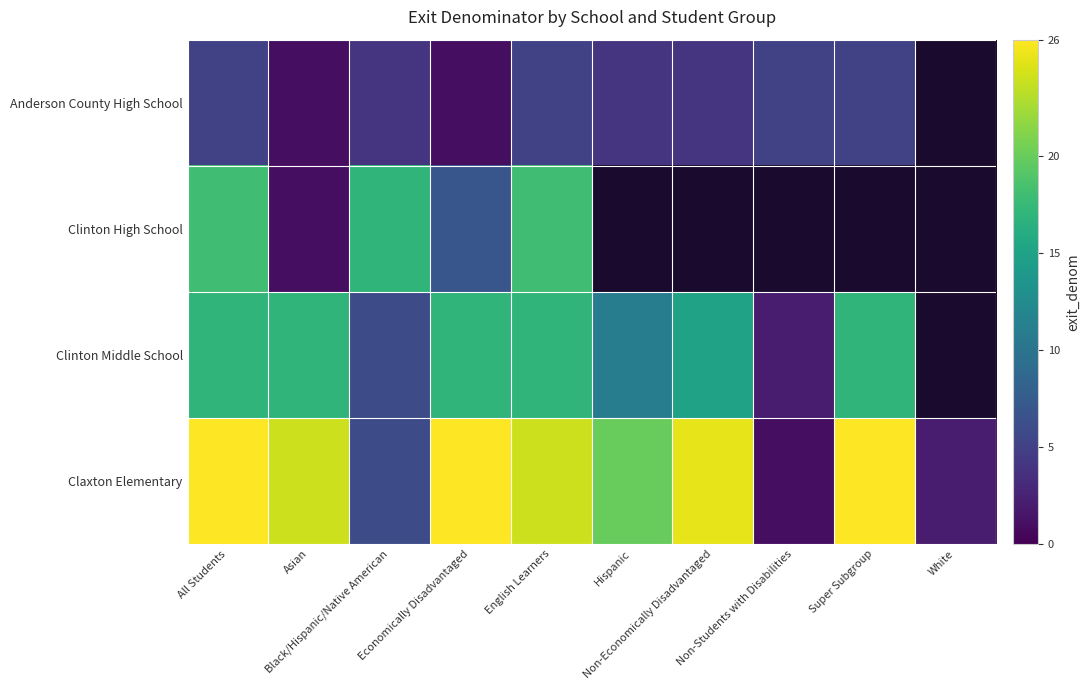

At which category is the sum across all series the highest?

All Students